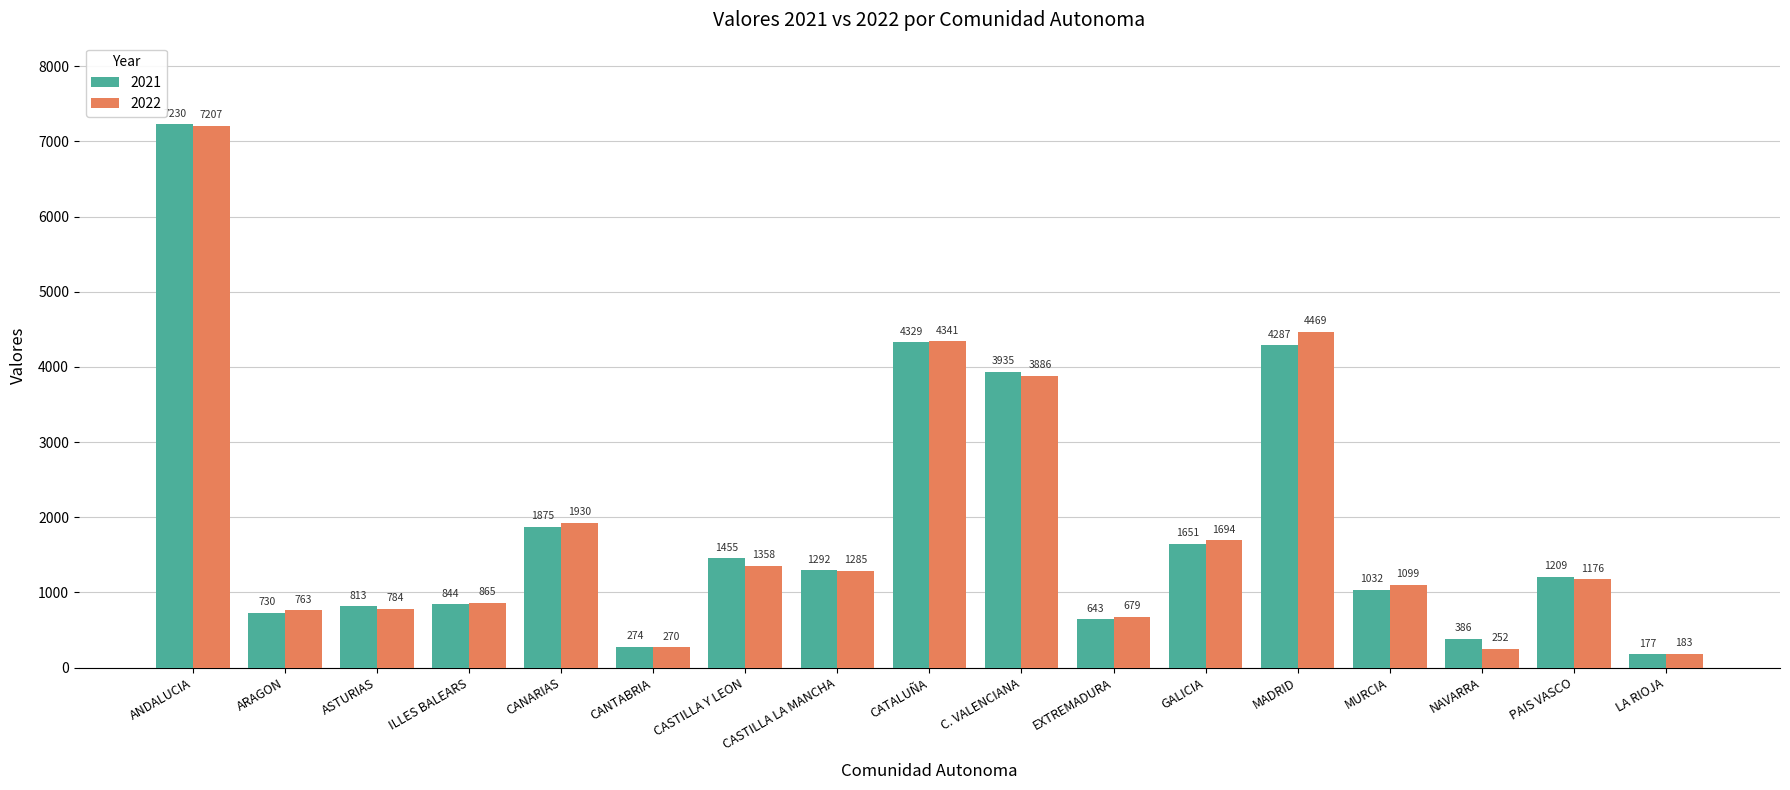

Which series has the largest range (max minus min)?

2021